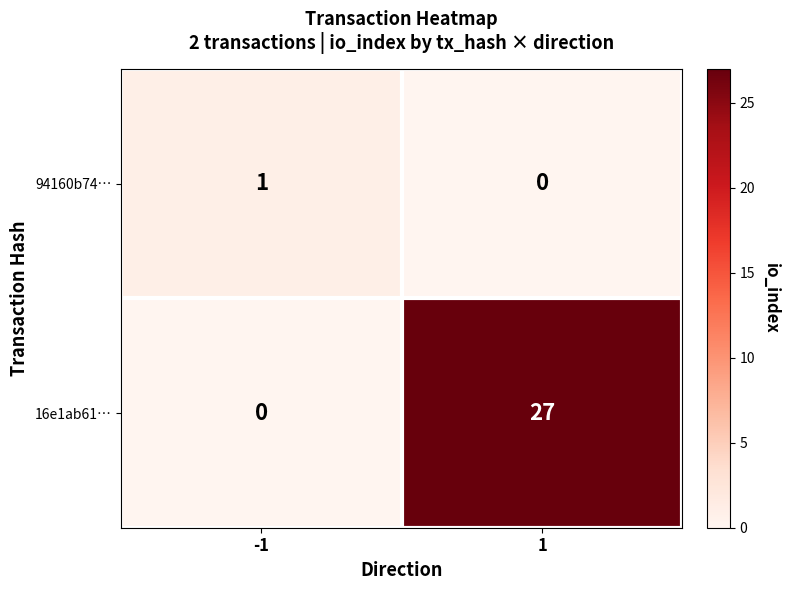

At which category does the chart reach its peak across all series?

1